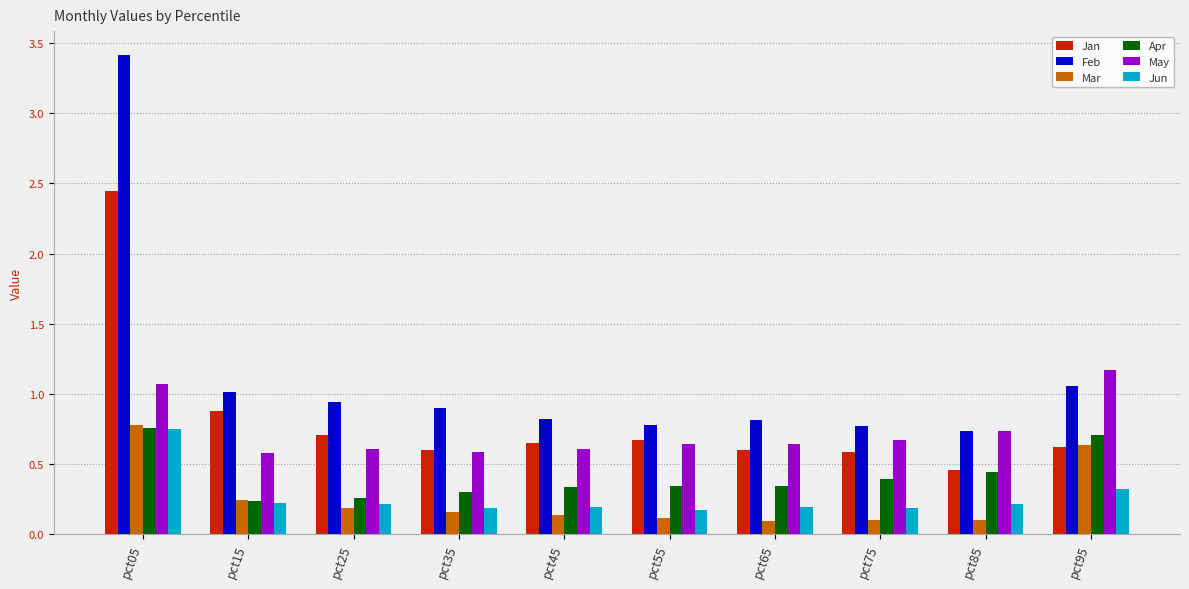

What is the sum of the May values at pct45 and pct15?

1.2